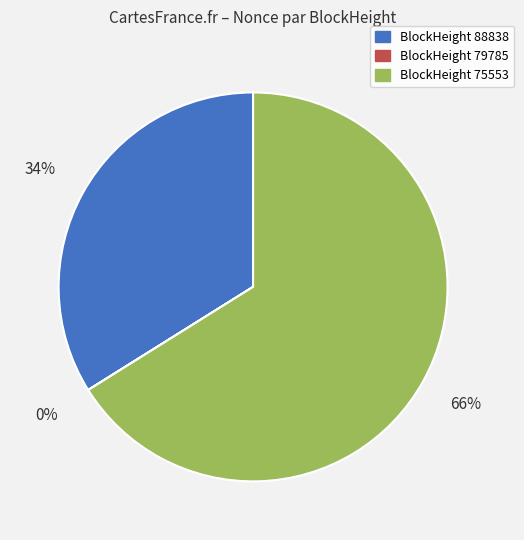

The BlockHeight 75553 slice represents 66% of the pie. True or false?

True